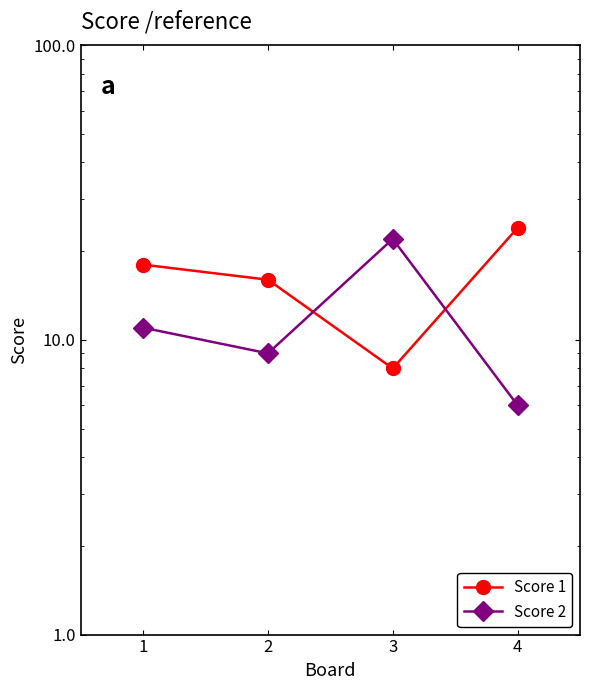

What is the minimum value for Score 1?

8